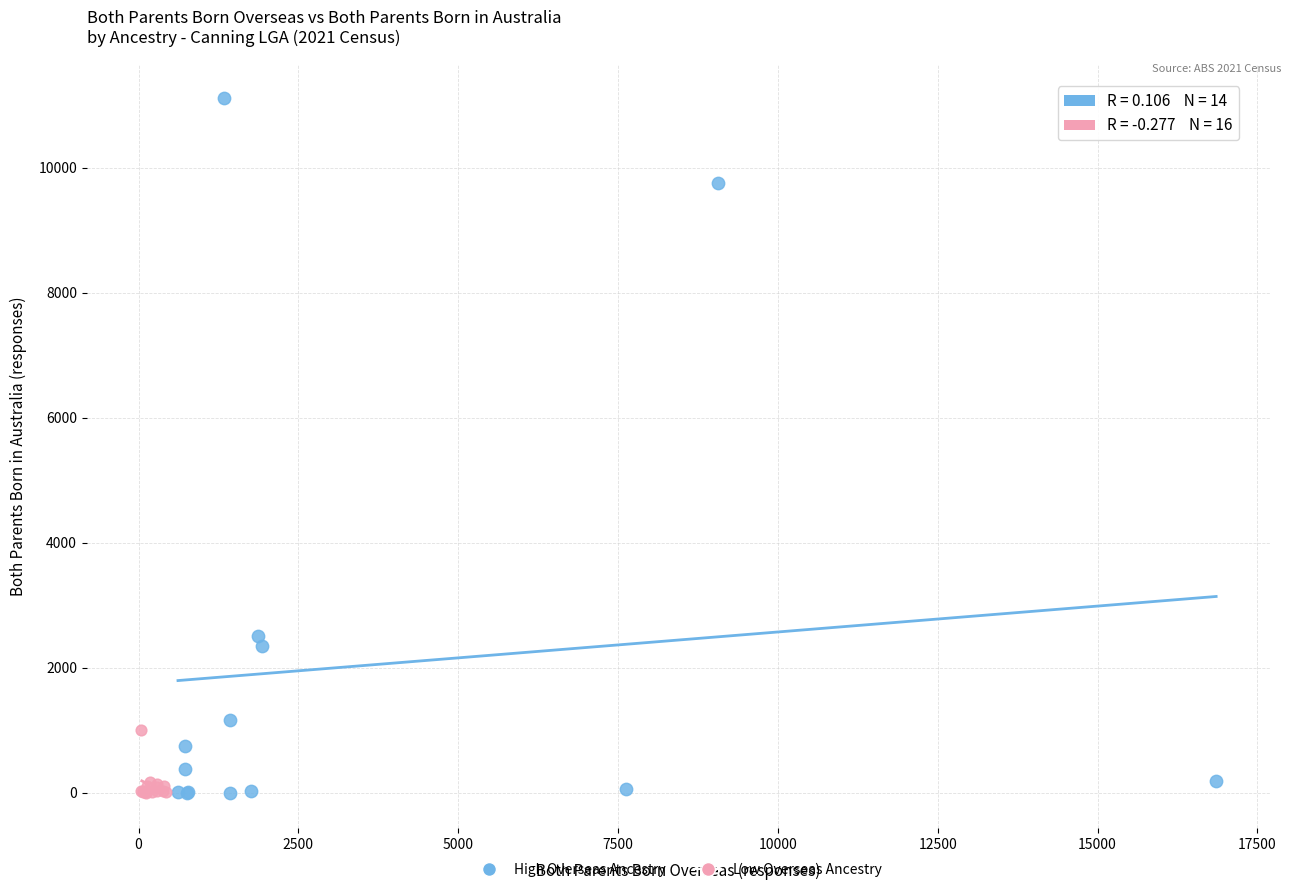

Which series contains the highest Y value?

High Overseas Ancestry